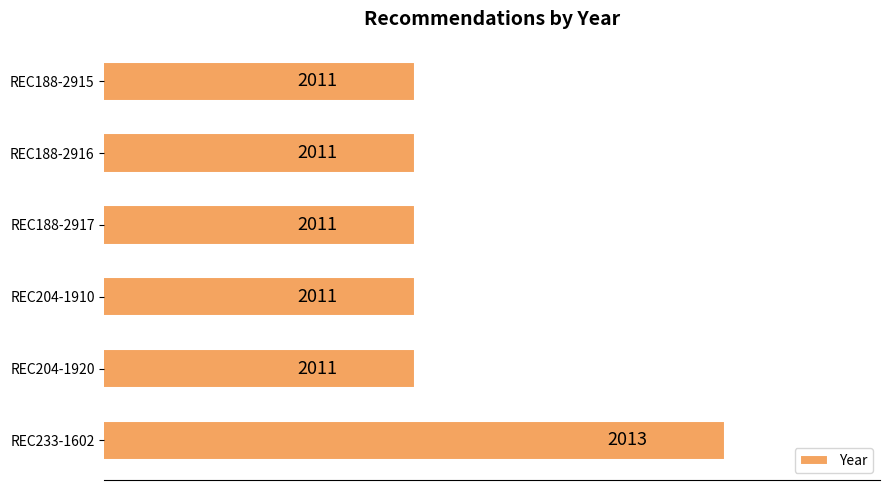

Reading bottom to top, what are all the values shown in this chart?

2013	2011	2011	2011	2011	2011